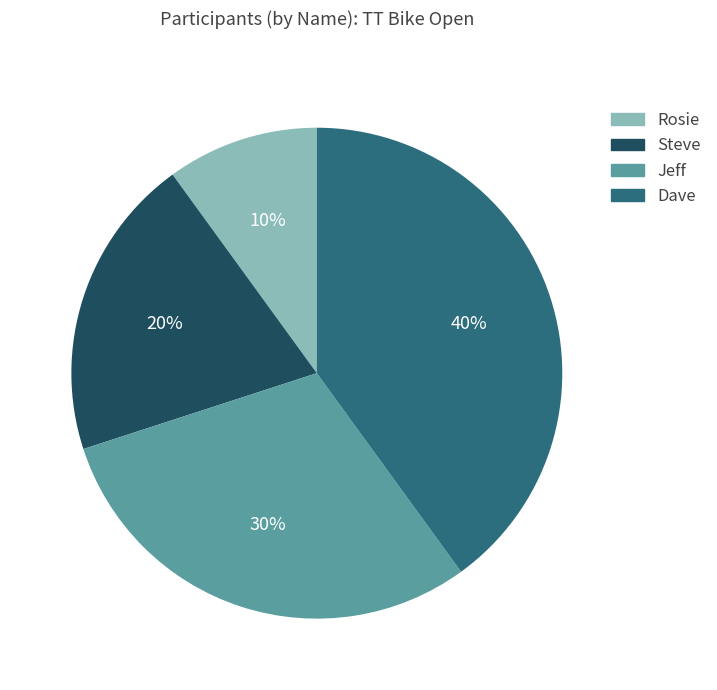

Is the sum of Jeff and Dave greater than half?

Yes